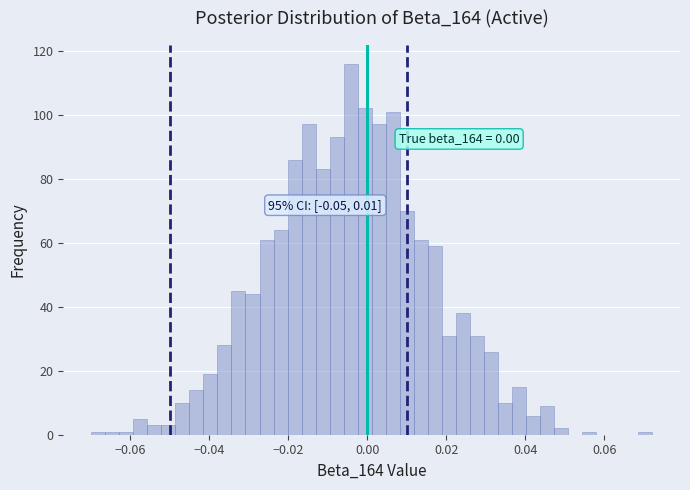

Read against the x-axis, roughly where is the centre of the tallest bar?

-0.004